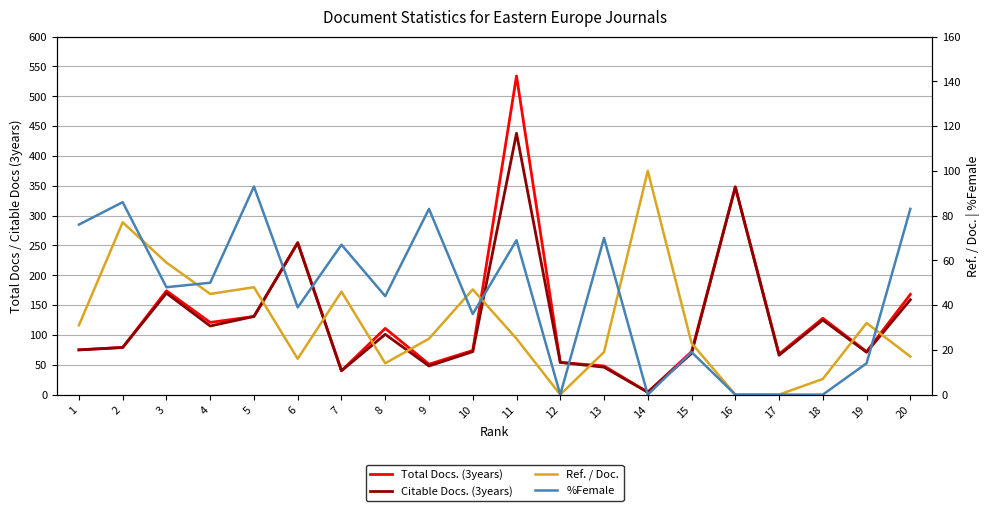

In %Female, how many points are higher than both neighbors (excluding endpoints)?

7